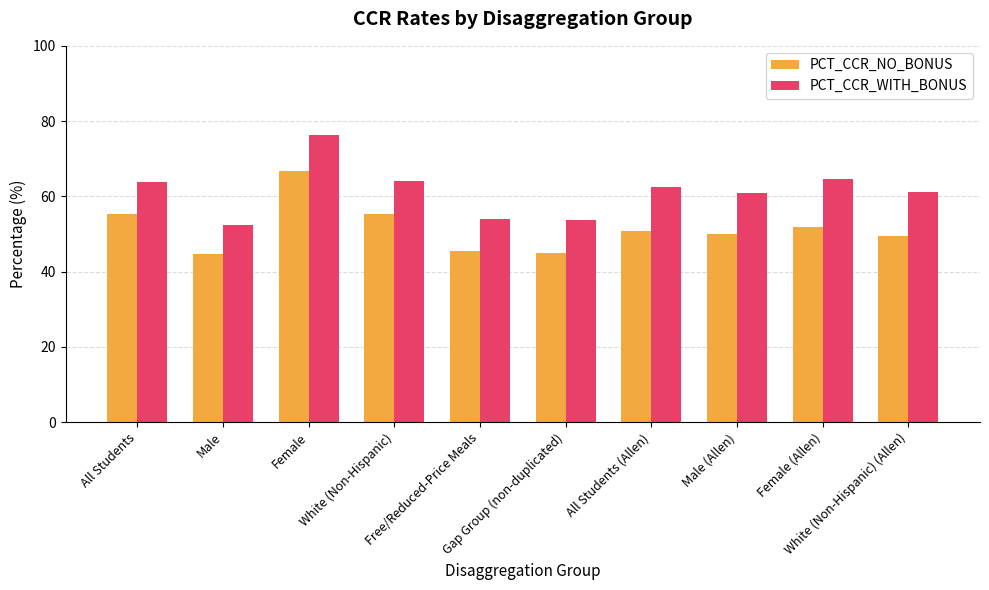

Which series has the largest range (max minus min)?

PCT_CCR_WITH_BONUS